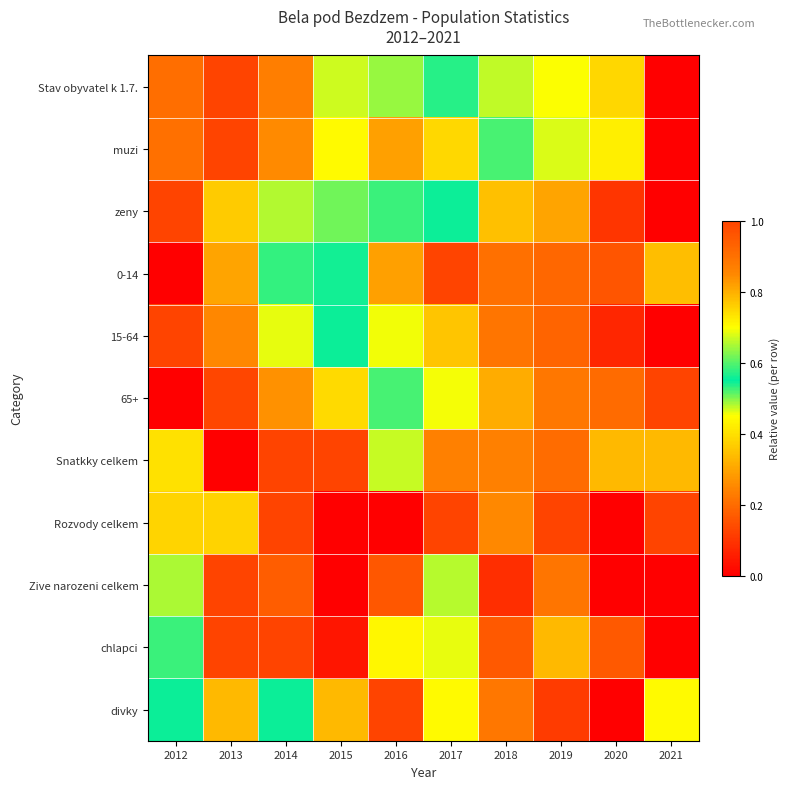

Reading left to right, extract all data points from this chart.

Stav obyvatel k 1.7.: 2012=0.9	2013=1.0	2014=0.9	2015=0.7	2016=0.6	2017=0.6	2018=0.5	2019=0.4	2020=0.4	2021=0.0
muzi: 2012=0.9	2013=1.0	2014=0.8	2015=0.7	2016=0.8	2017=0.7	2018=0.5	2019=0.7	2020=0.4	2021=0.0
zeny: 2012=1.0	2013=0.8	2014=0.7	2015=0.5	2016=0.6	2017=0.5	2018=0.3	2019=0.3	2020=0.1	2021=0.0
0-14: 2012=0.0	2013=0.3	2014=0.6	2015=0.6	2016=0.8	2017=1.0	2018=0.9	2019=0.9	2020=1.0	2021=0.3
15-64: 2012=1.0	2013=0.8	2014=0.7	2015=0.6	2016=0.5	2017=0.4	2018=0.2	2019=0.2	2020=0.1	2021=0.0
65+: 2012=0.0	2013=0.1	2014=0.3	2015=0.4	2016=0.6	2017=0.7	2018=0.8	2019=0.9	2020=0.9	2021=1.0
Snatkky celkem: 2012=0.4	2013=0.0	2014=1.0	2015=1.0	2016=0.7	2017=0.9	2018=0.9	2019=0.2	2020=0.3	2021=0.3
Rozvody celkem: 2012=0.8	2013=0.4	2014=1.0	2015=0.0	2016=0.0	2017=0.1	2018=0.2	2019=0.1	2020=0.0	2021=1.0
Zive narozeni celkem: 2012=0.7	2013=1.0	2014=0.2	2015=0.0	2016=1.0	2017=0.5	2018=0.1	2019=0.2	2020=0.0	2021=0.0
chlapci: 2012=0.6	2013=1.0	2014=0.1	2015=0.0	2016=0.7	2017=0.5	2018=0.2	2019=0.3	2020=0.2	2021=0.0
divky: 2012=0.6	2013=0.3	2014=0.6	2015=0.3	2016=1.0	2017=0.4	2018=0.2	2019=0.1	2020=0.0	2021=0.4